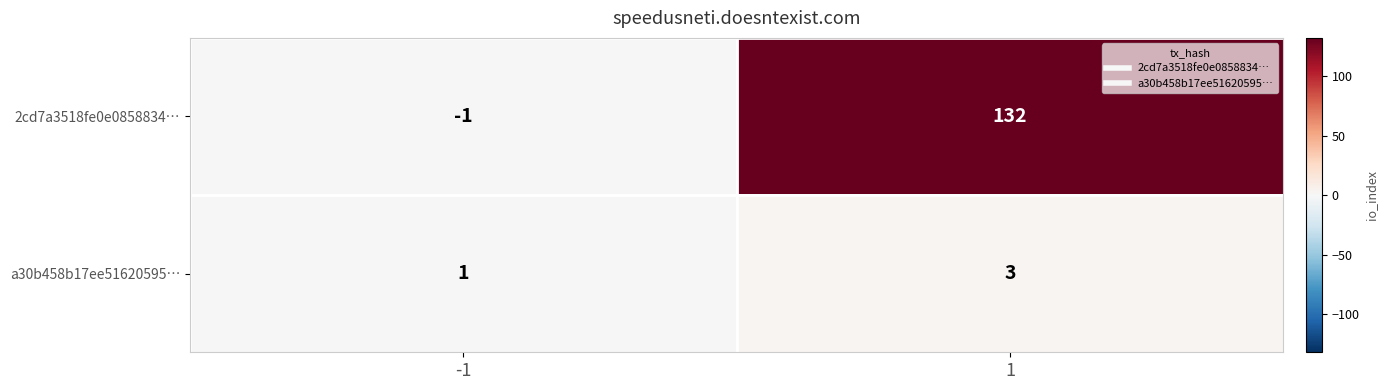

List the series in order of their peak value, highest first.

2cd7a3518fe0e0858834…, a30b458b17ee51620595…